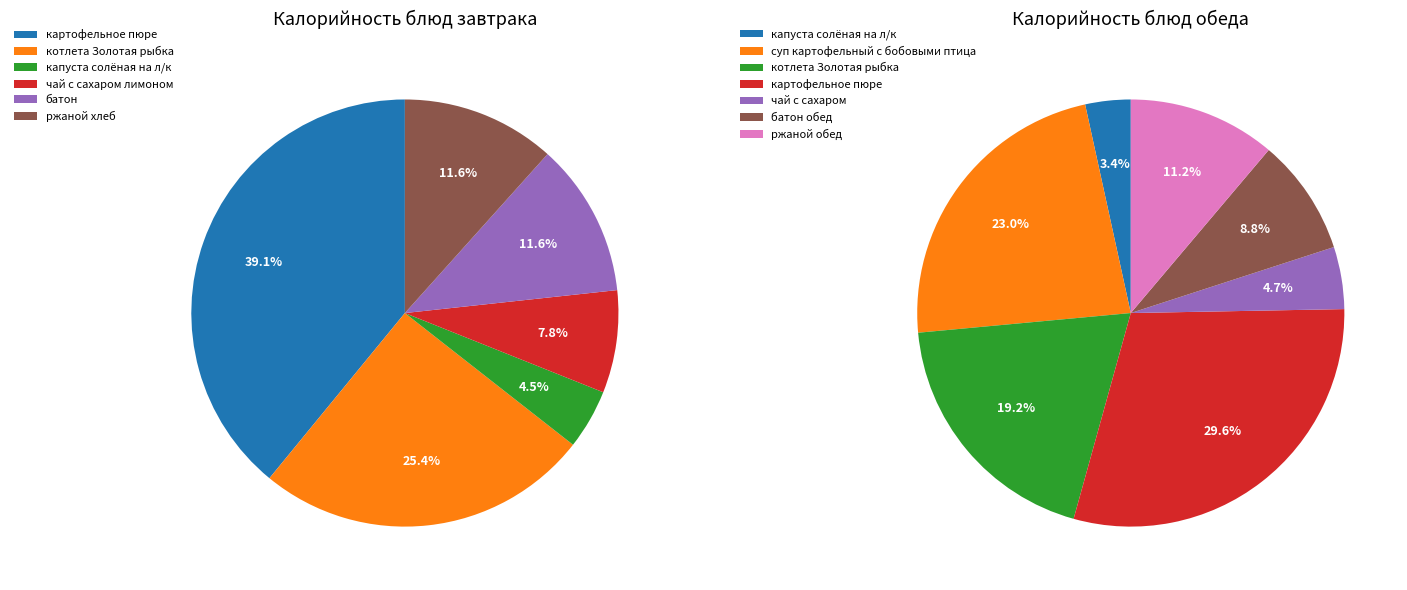

Approximately how many times larger is the value at котлета Золотая рыбка compared to чай с сахаром лимоном?

3.3